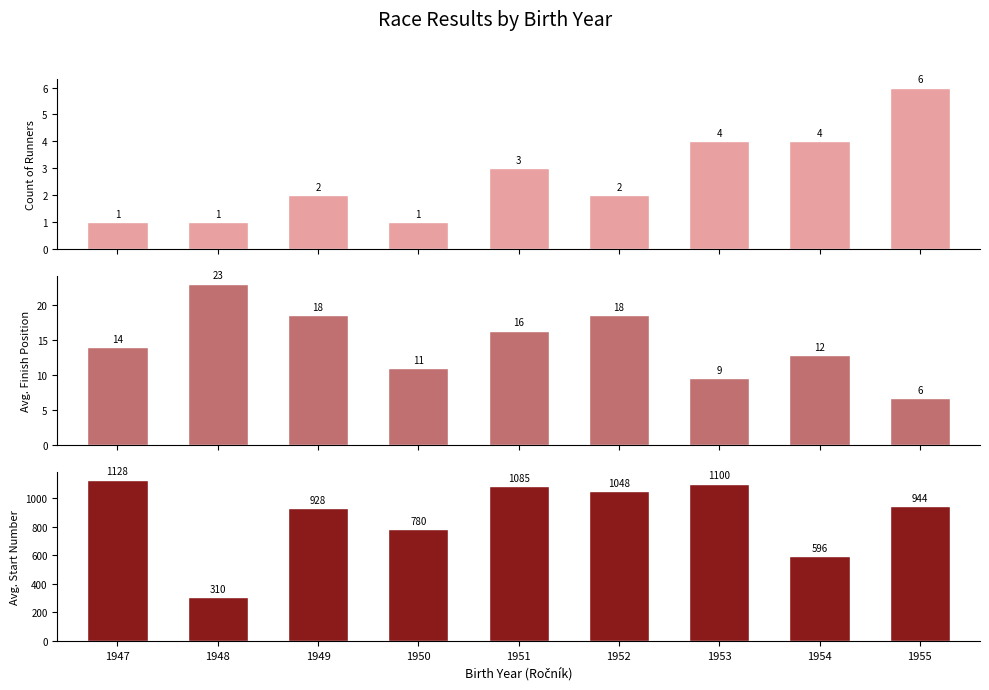

At 1951, list the series in order from smallest to largest.

Count of Runners, Avg. Finish Position, Avg. Start Number